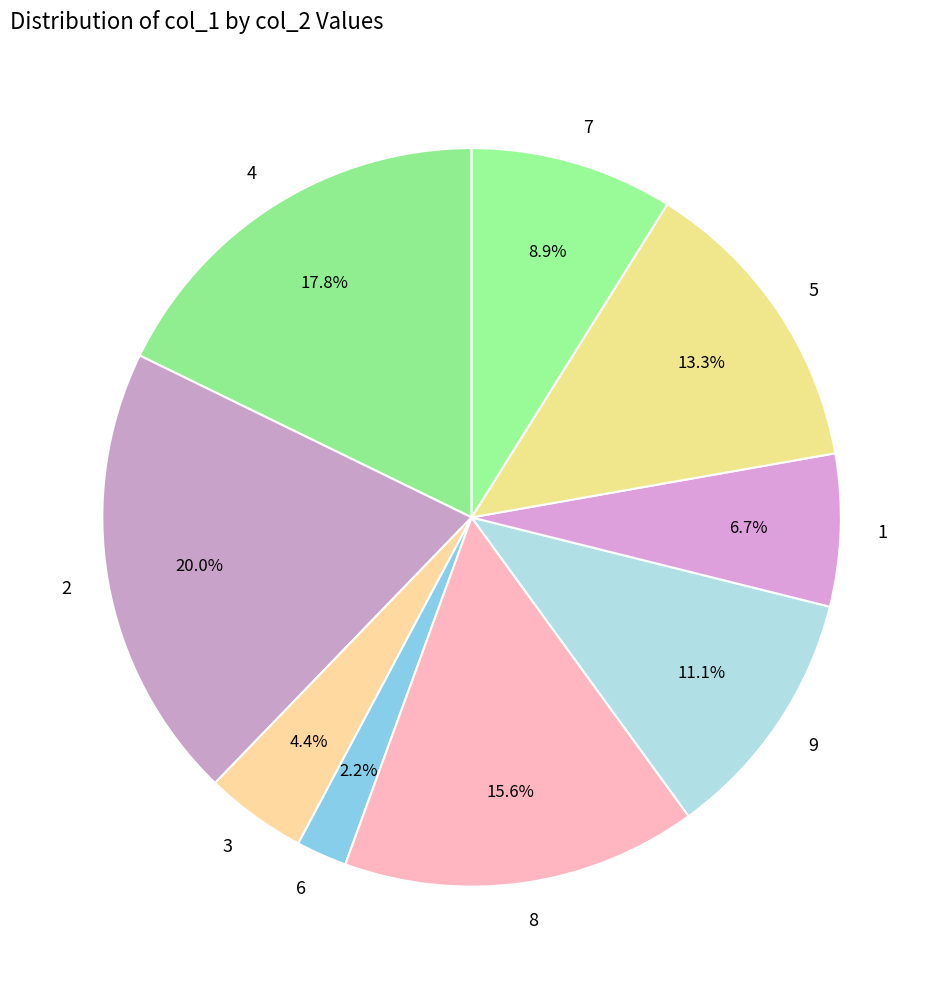

To the nearest percent, what percentage of the pie is 6?

2%